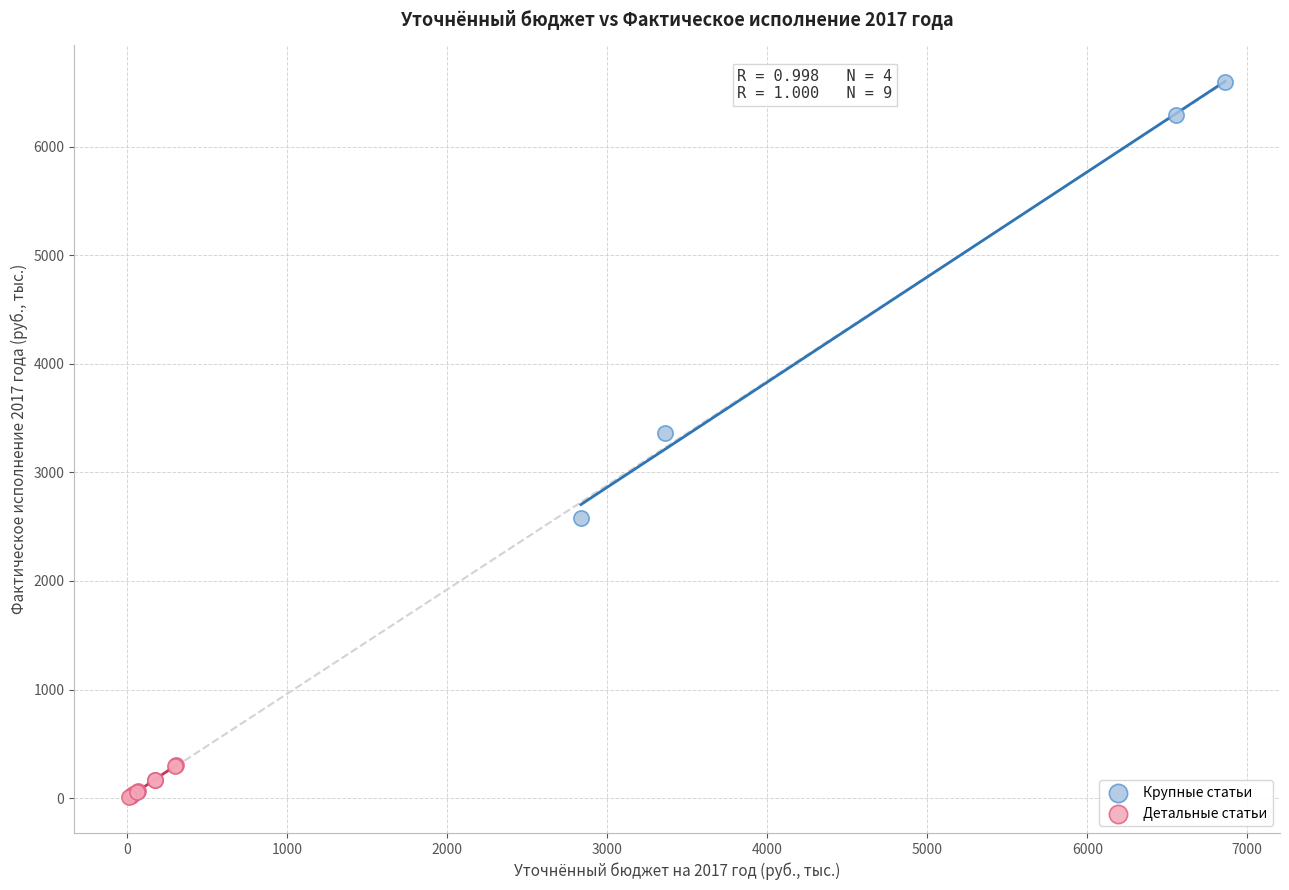

Which series has the widest spread of Y values?

Крупные статьи